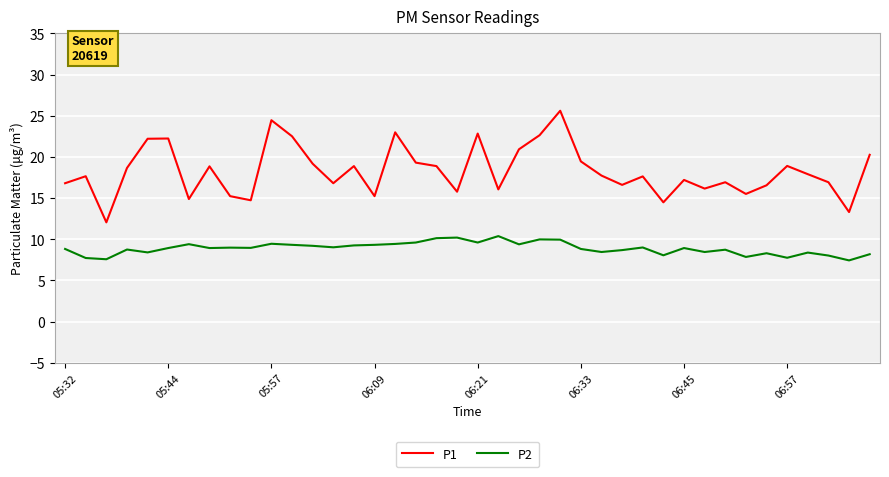

How many lines are shown in the chart?

2